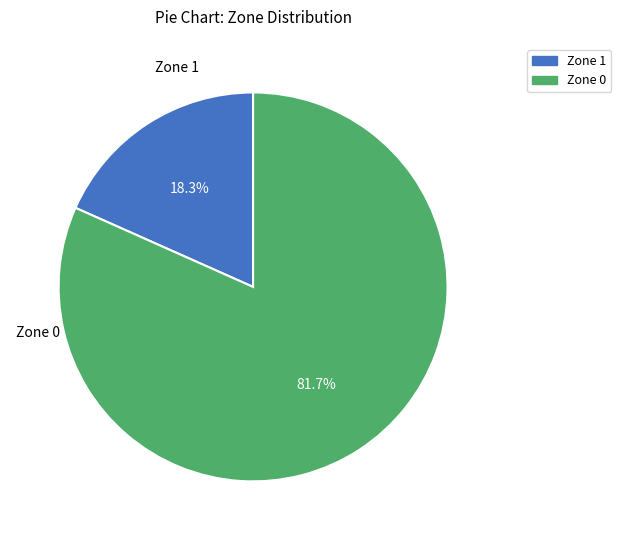

To the nearest percent, what is the combined percentage of Zone 0 and Zone 1?

100%